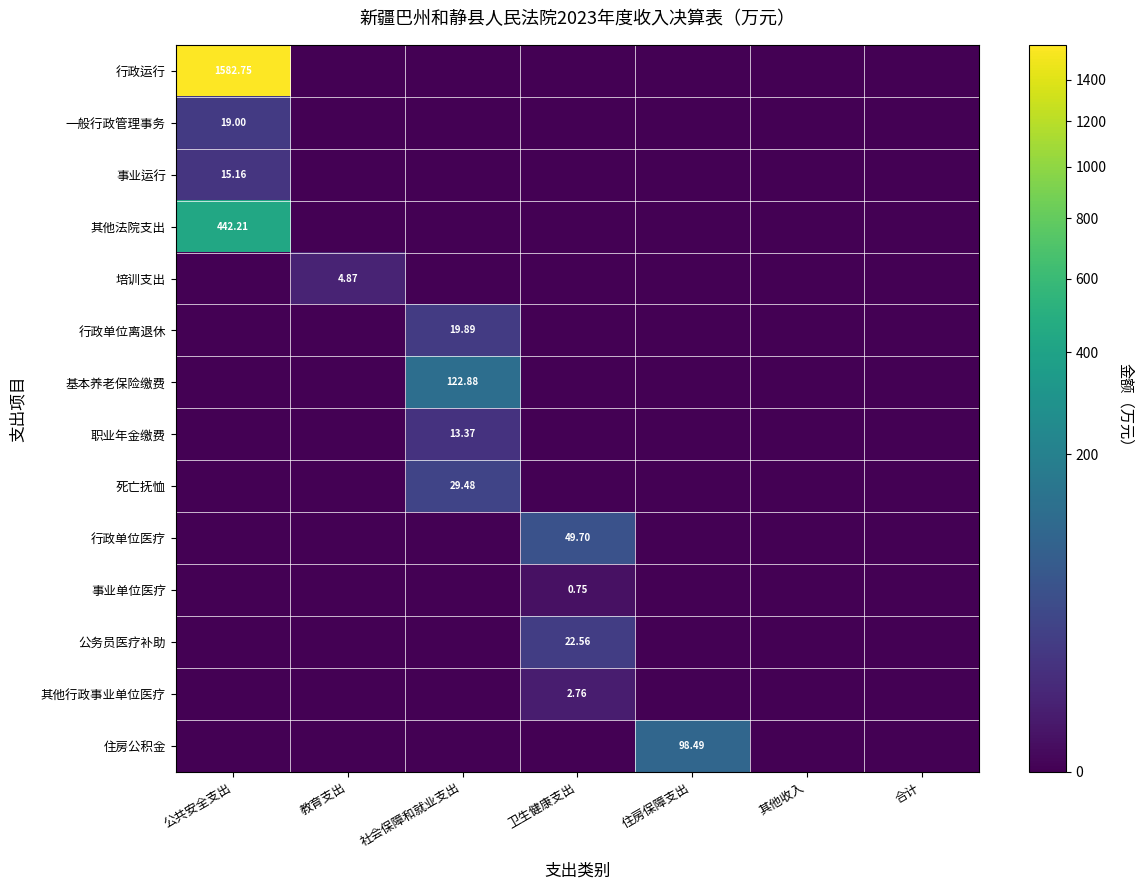

Rank the series by their maximum value, from lowest to highest.

事业单位医疗, 其他行政事业单位医疗, 培训支出, 职业年金缴费, 事业运行, 一般行政管理事务, 行政单位离退休, 公务员医疗补助, 死亡抚恤, 行政单位医疗, 住房公积金, 基本养老保险缴费, 其他法院支出, 行政运行